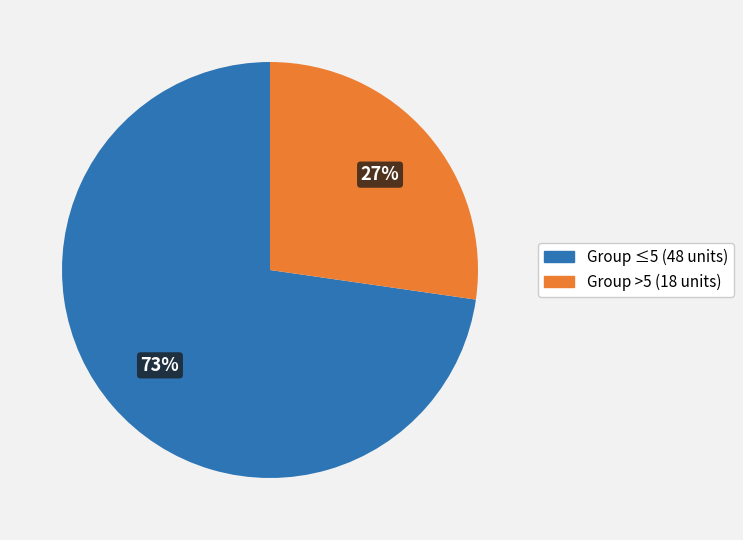

Is there any slice that represents more than half of the pie?

Yes